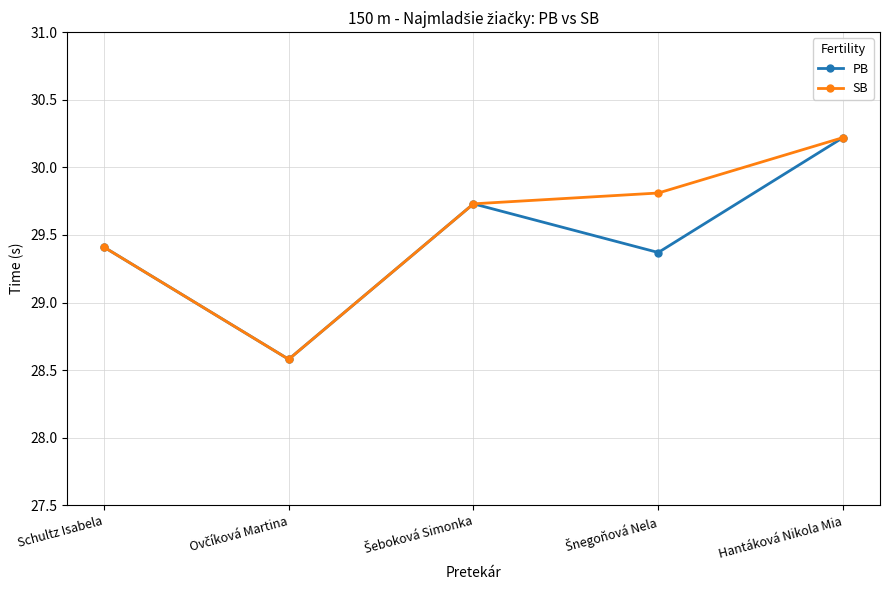

What is the value of the PB point at the 3rd from the left?

29.7